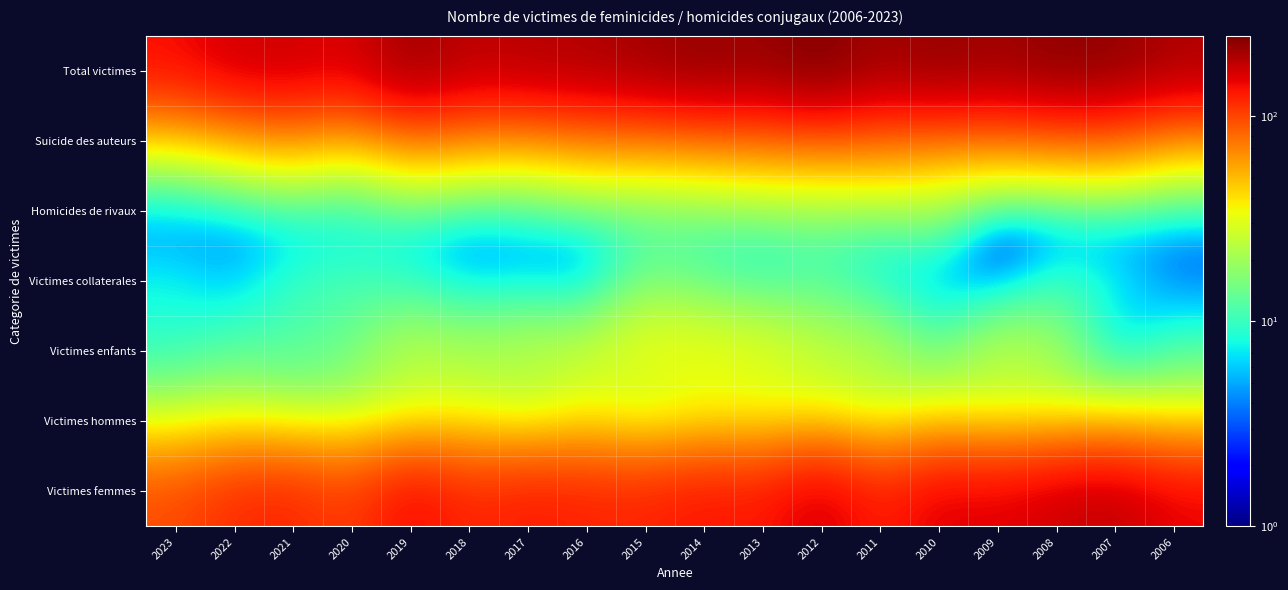

What is the total value across all series at 2006?

439